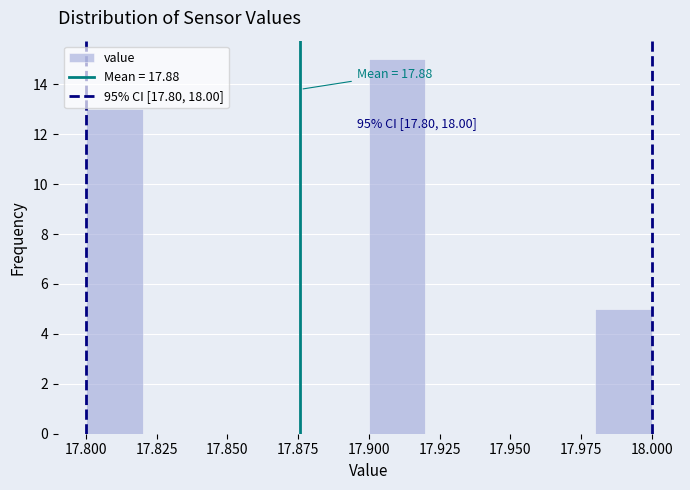

Over which range of the x-axis is the bar tallest?

17.90 to 17.92